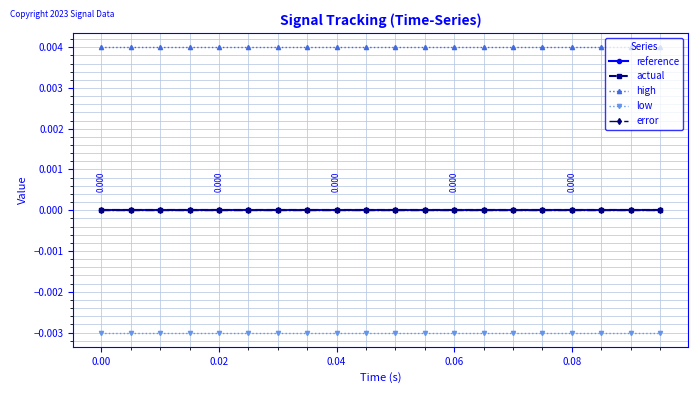

Does the chart have visible grid lines?

Yes